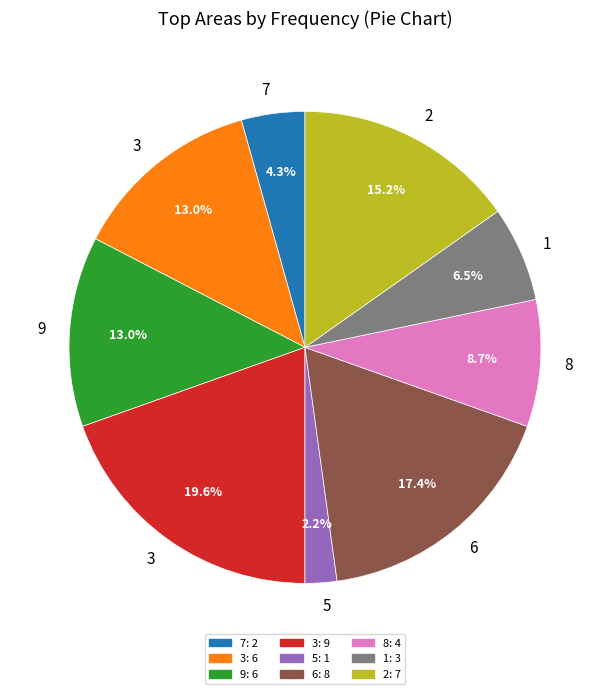

Does any single category account for the majority?

No